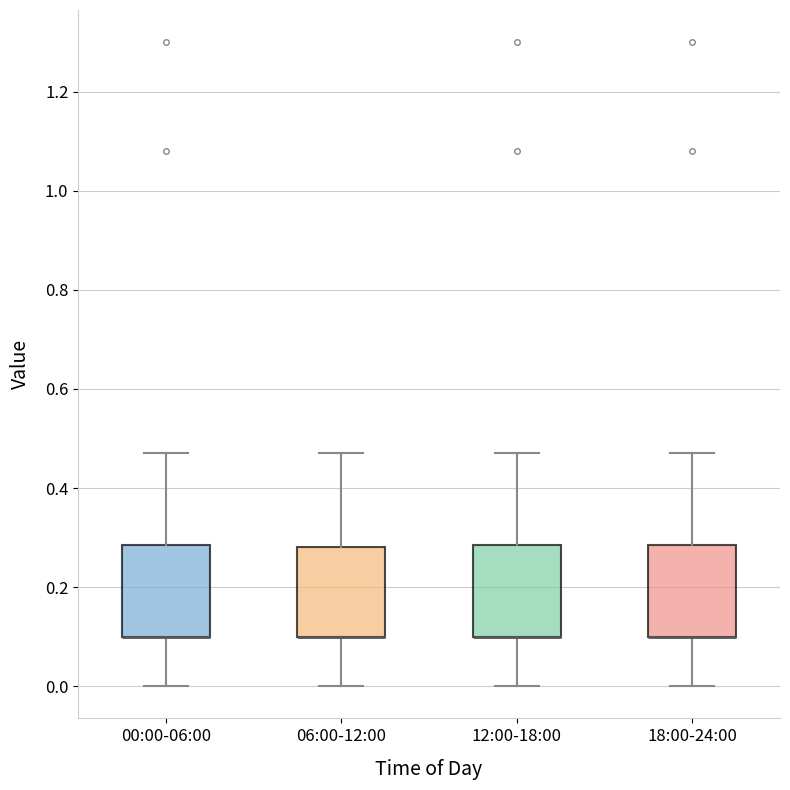

Reading left to right, read every box against the y-axis: the position of its median line, the range the box covers, and the ends of its whiskers. The values are not printed on the chart, so give them approximately, as read against the axis.

00:00-06:00: median 0.10 (drawn on the box's lower edge), box 0.10 to 0.28, whiskers 0.00 to 0.48
06:00-12:00: median 0.10 (drawn on the box's lower edge), box 0.10 to 0.28, whiskers 0.00 to 0.48
12:00-18:00: median 0.10 (drawn on the box's lower edge), box 0.10 to 0.28, whiskers 0.00 to 0.48
18:00-24:00: median 0.10 (drawn on the box's lower edge), box 0.10 to 0.28, whiskers 0.00 to 0.48